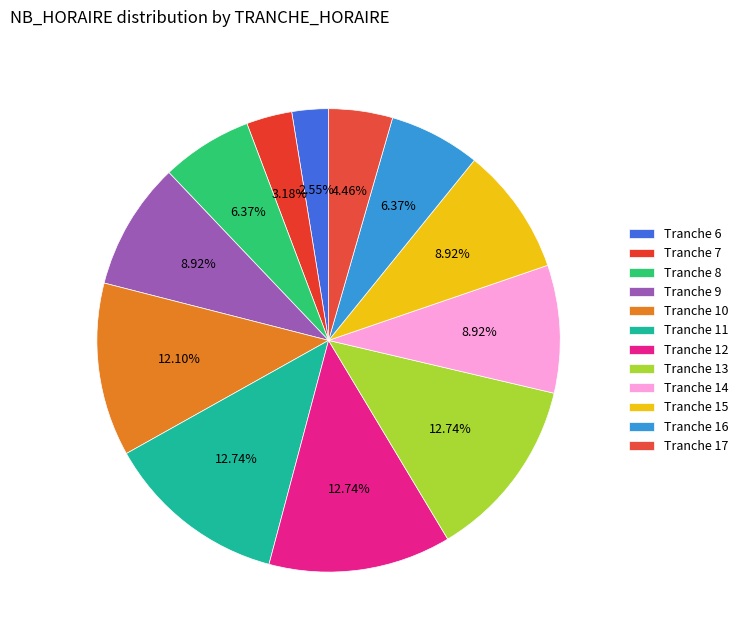

Does any single category account for the majority?

No